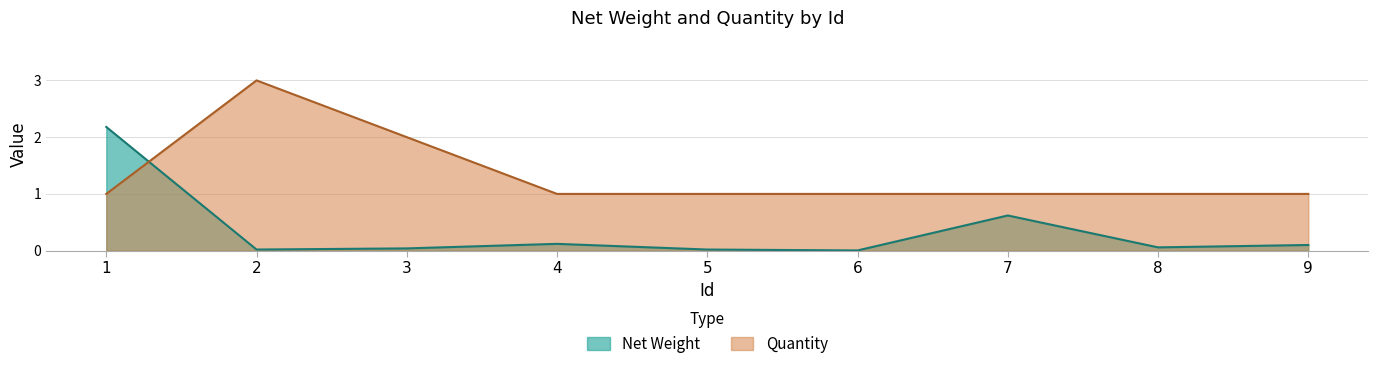

What is the total value across all series at 6?

1.0